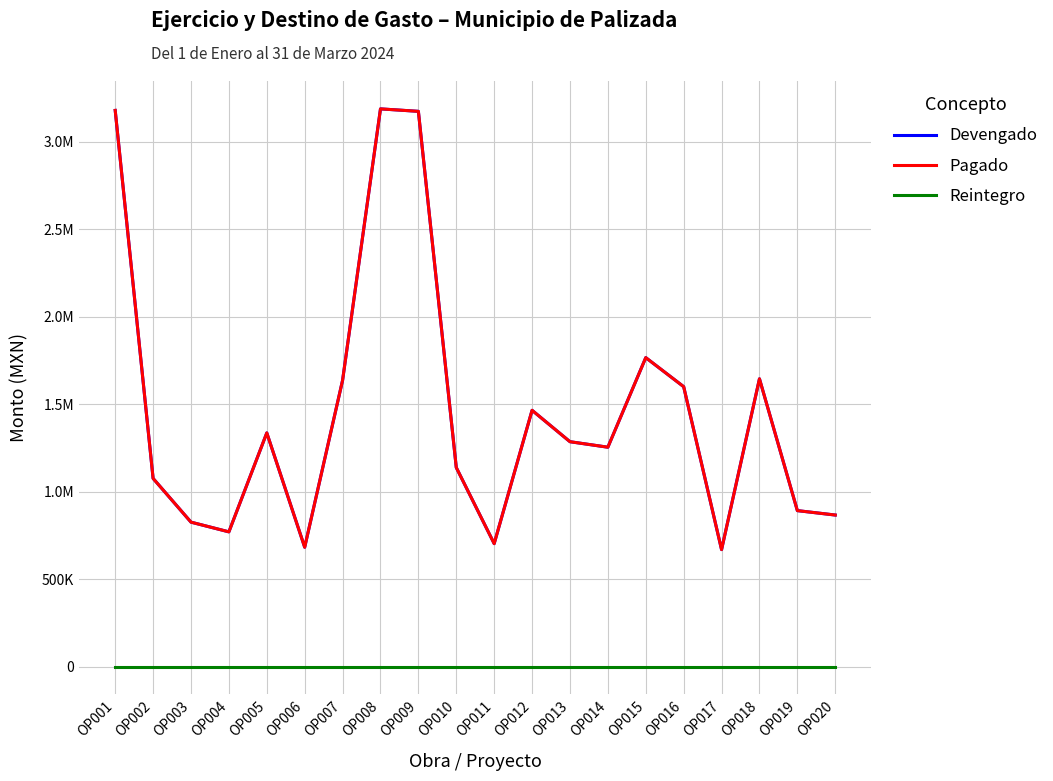

Which series has the largest range (max minus min)?

Devengado